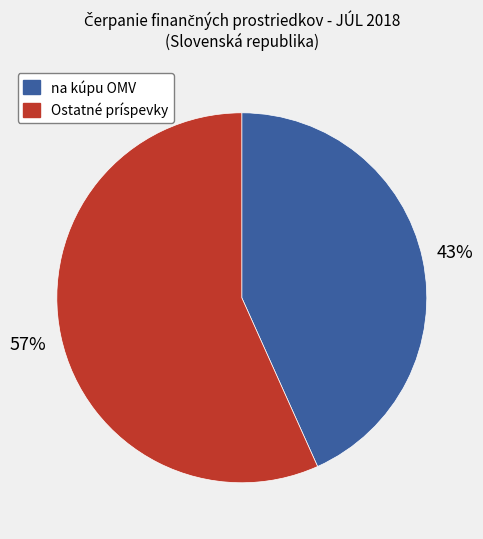

Is there any slice that represents more than half of the pie?

Yes